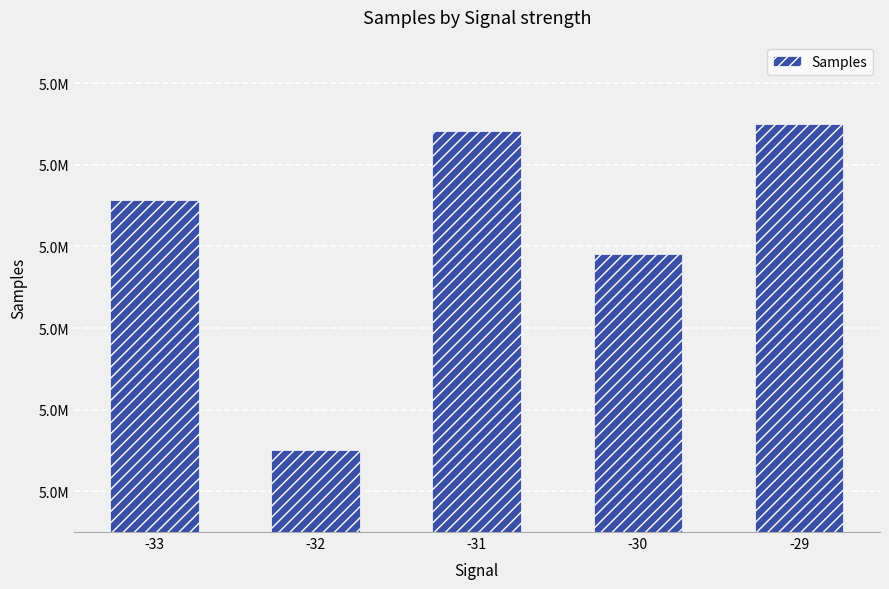

List the labels in order of value, largest first.

-29, -31, -33, -30, -32